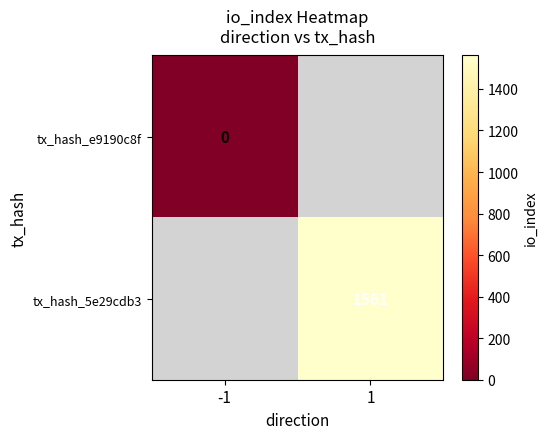

Is the value of tx_hash_5e29cdb3 at 1 greater than the value of tx_hash_e9190c8f at -1?

Yes